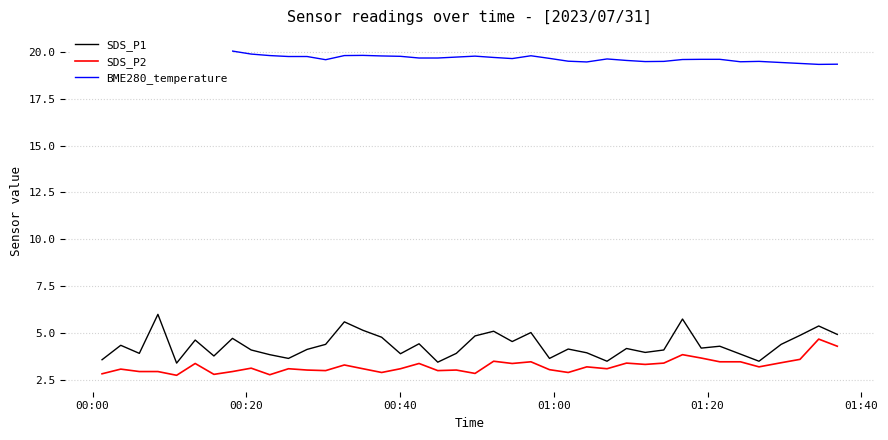

True or false: SDS_P1 and BME280_temperature intersect in this chart.

False